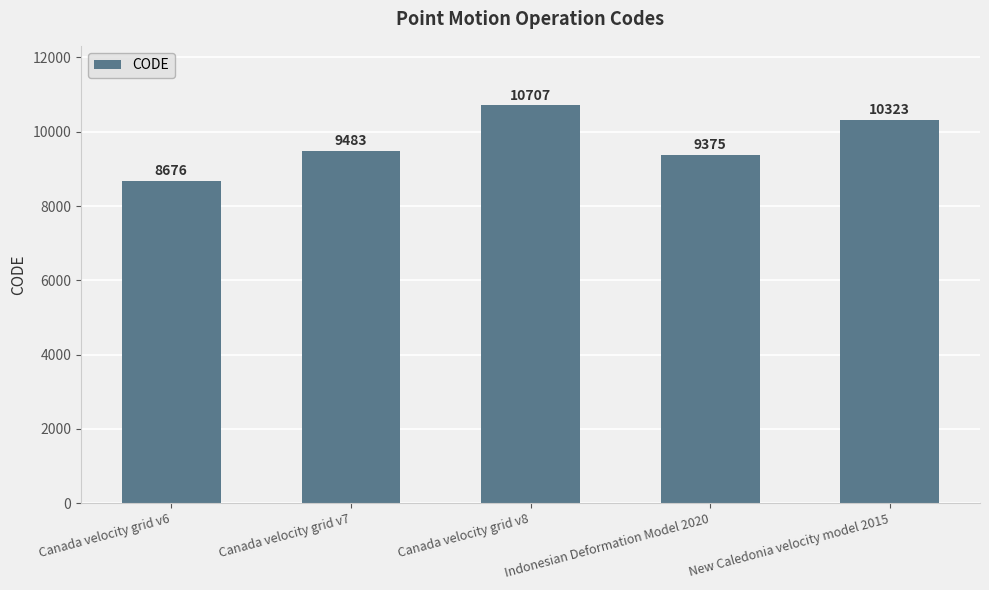

What is the greatest value displayed?

10707